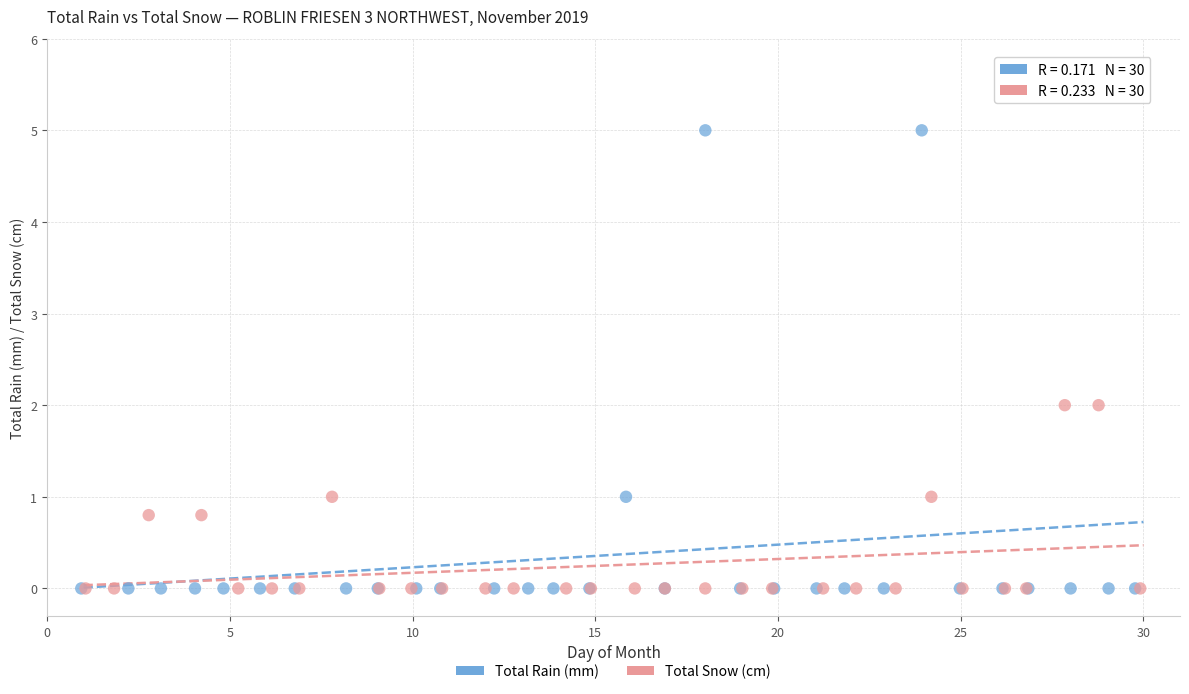

Which series reaches the maximum Y coordinate?

Total Rain (mm)